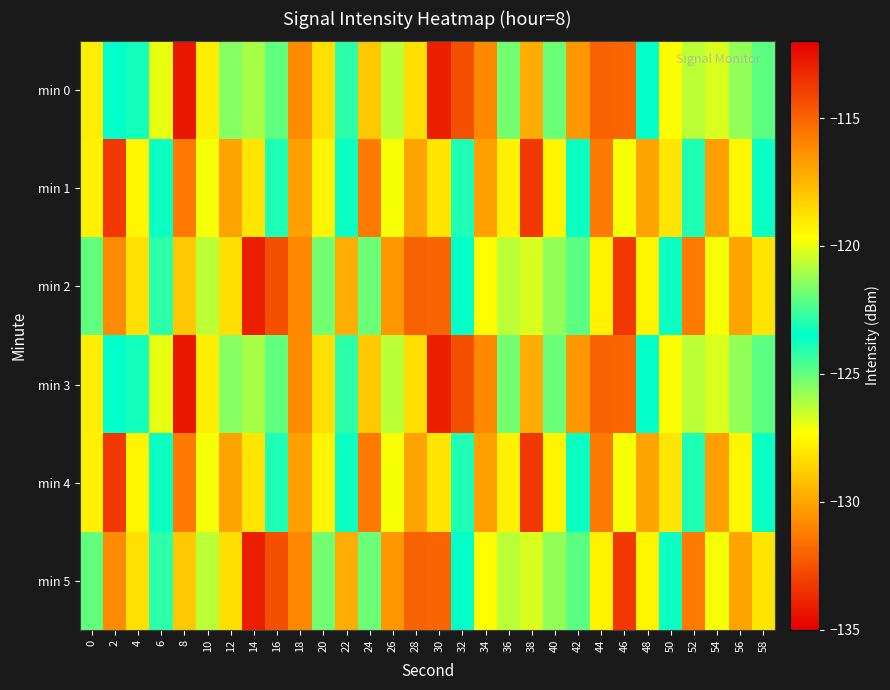

At how many categories does at least one series exceed -116?

9